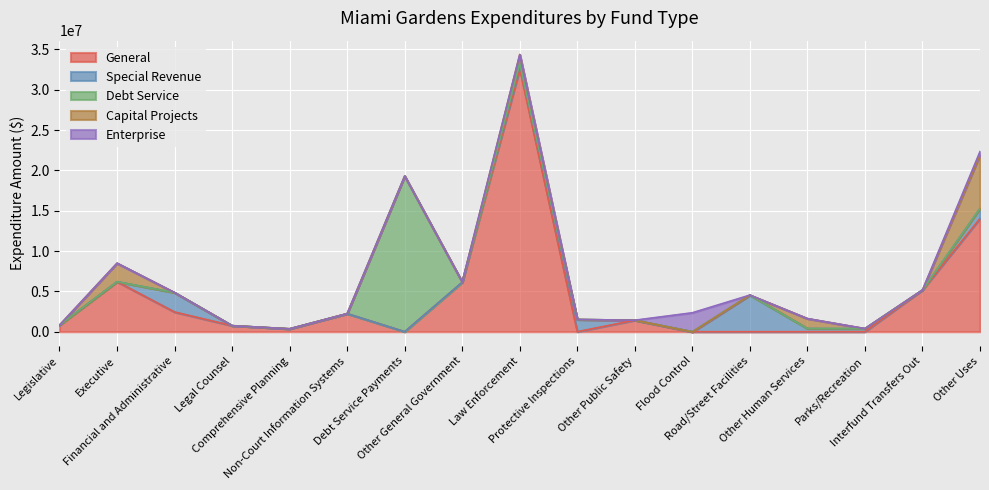

The Capital Projects series shows 45956 at Other General Government. True or false?

False